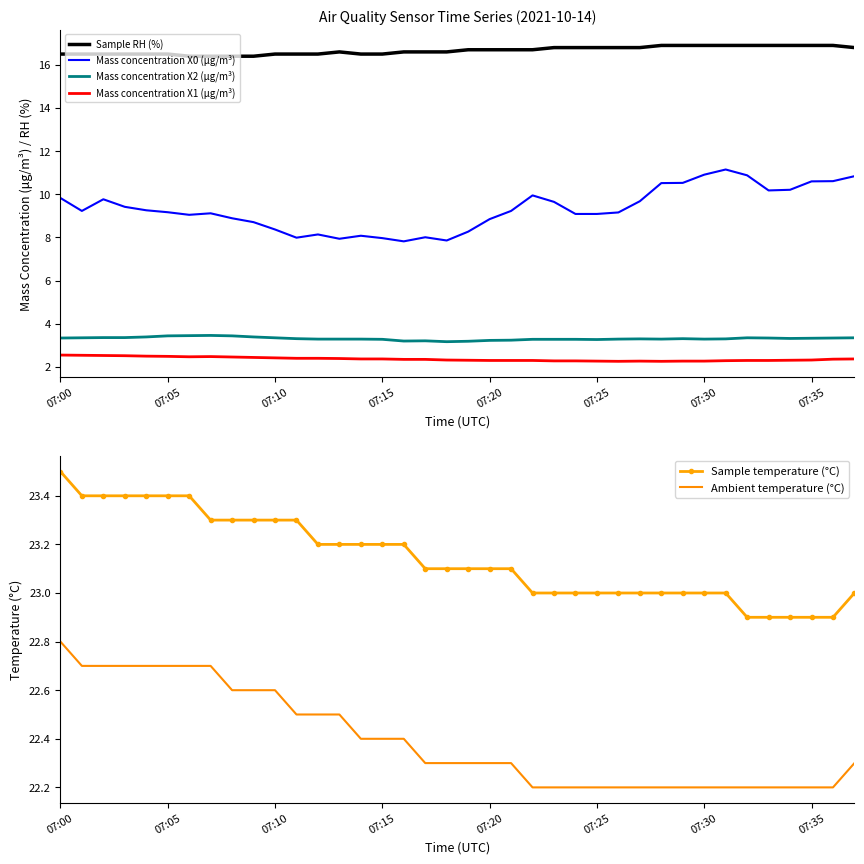

At how many categories does at least one series exceed 14?

38